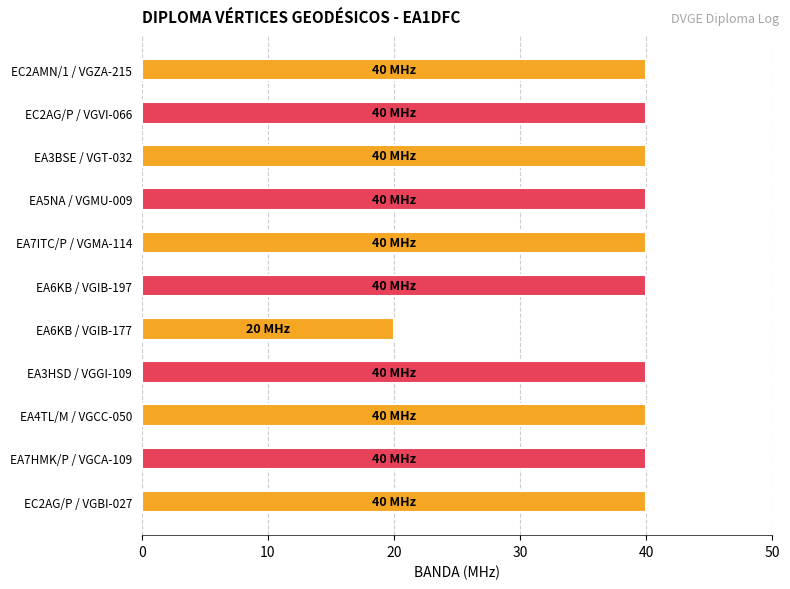

Reading right to left, what are all the values shown in this chart?

40	40	40	40	40	40	20	40	40	40	40